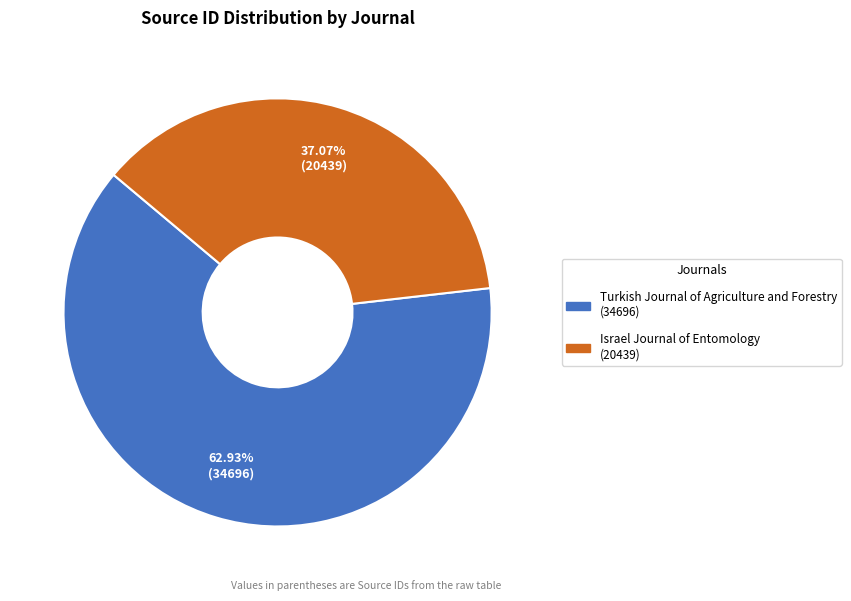

Which category has the biggest portion of the pie?

Turkish Journal of Agriculture and Forestry